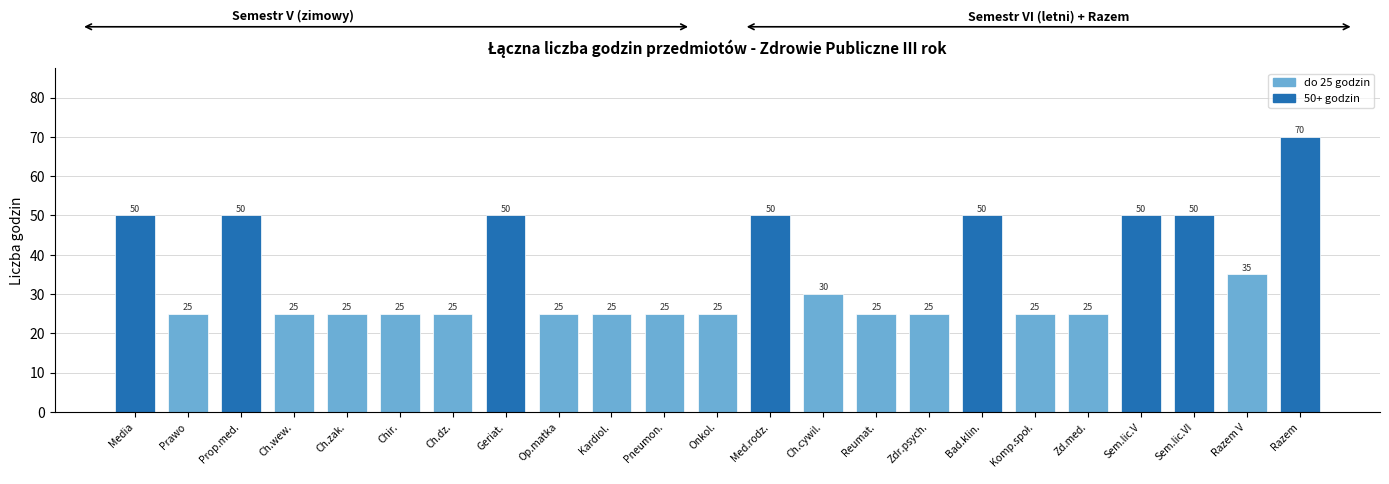

Reading left to right, transcribe all the data shown in this chart.

50	25	50	25	25	25	25	50	25	25	25	25	50	30	25	25	50	25	25	50	50	35	70